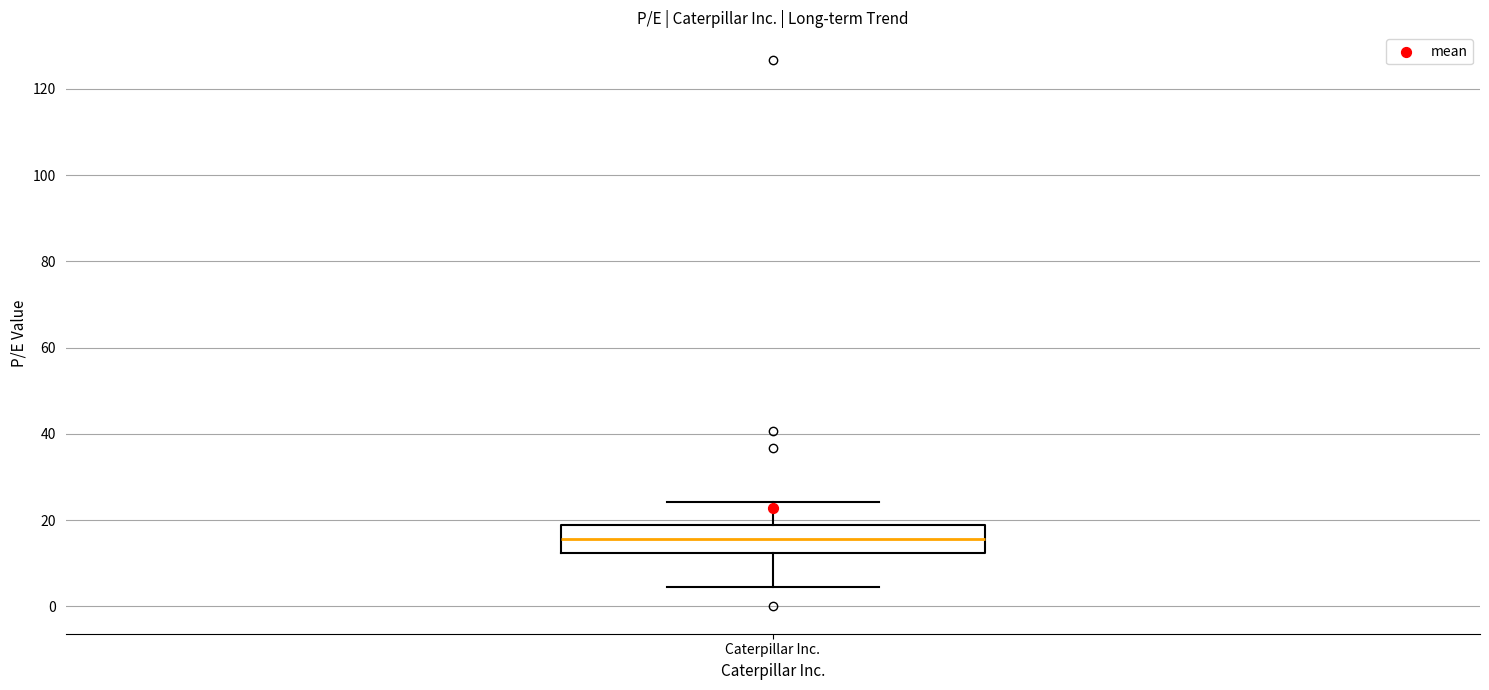

Read this box plot against the y-axis: the position of the median line, the range covered by the box, and the ends of both whiskers. The values are not printed on the chart, so give them approximately, as read against the axis.

median 16, box 12 to 18, whiskers 4 to 24